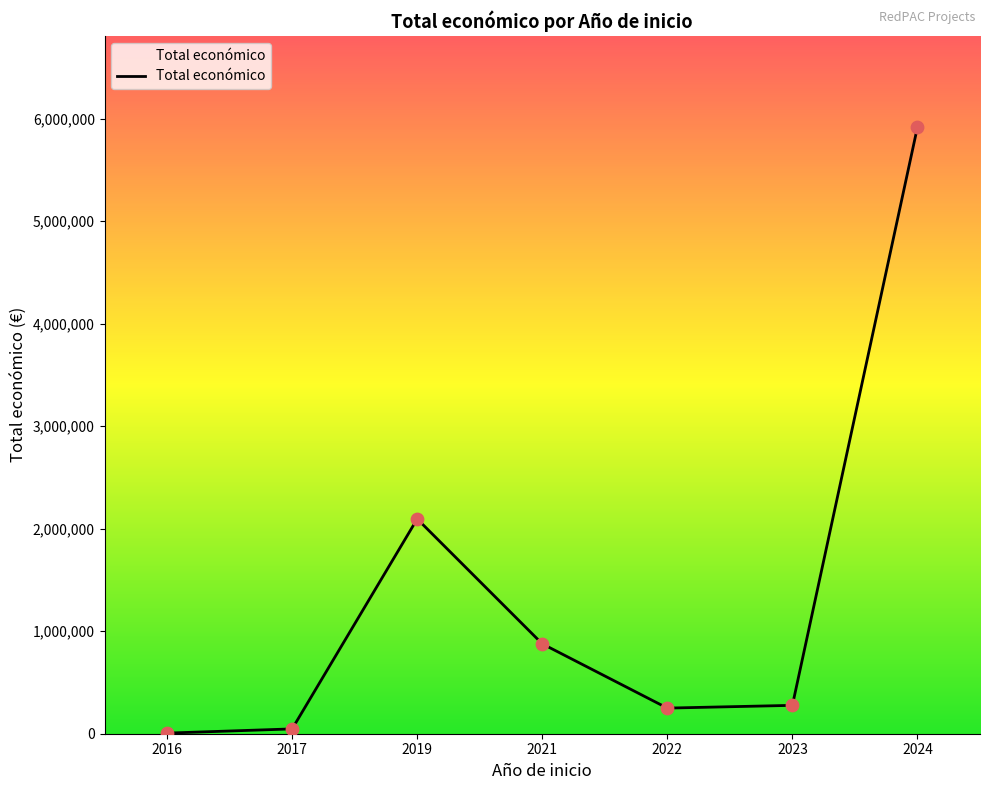

What is the ratio of the value at 2019 to the value at 2016?

349.2